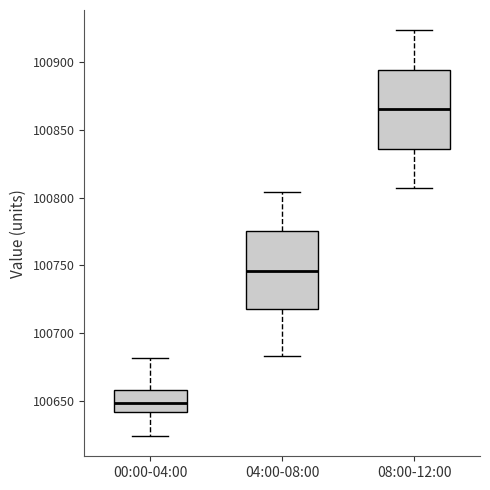

Which box has the lowest median line?

00:00-04:00